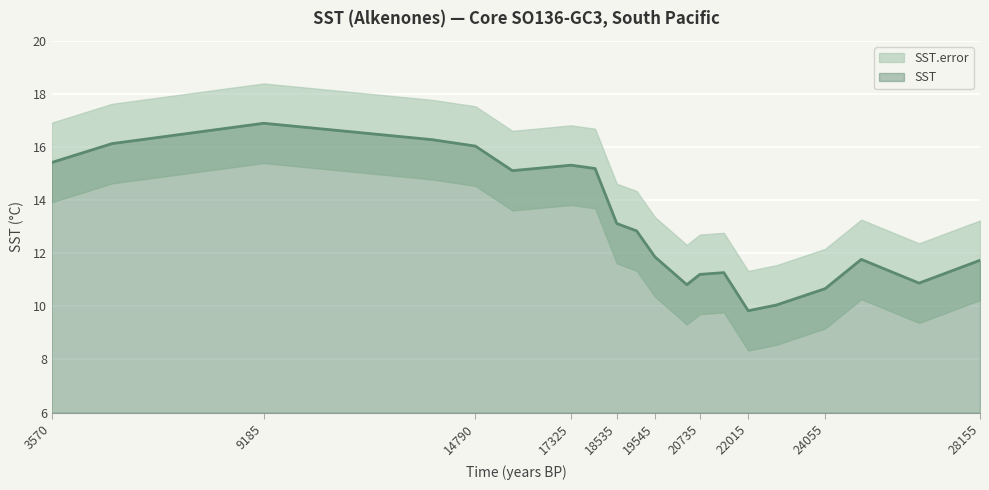

Rank the categories by value from lowest to highest.

22015, 22760, 24055, 20390, 26540, 20735, 21370, 28155, 25010, 19545, 19060, 18535, 15770, 17960, 17325, 3570, 14790, 5165, 13640, 9185